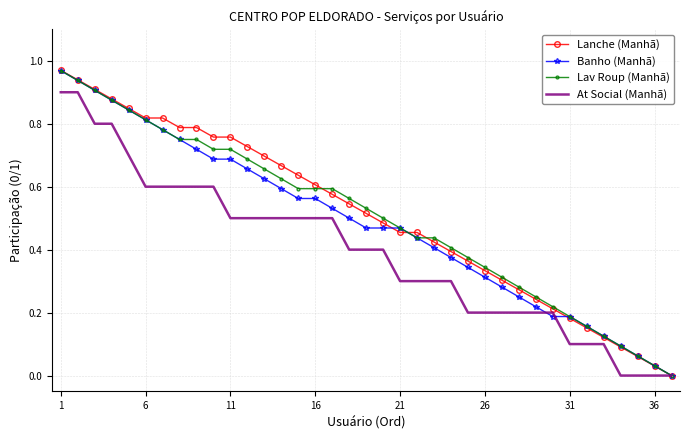

Which series has the widest spread of values?

Lanche (Manhã)